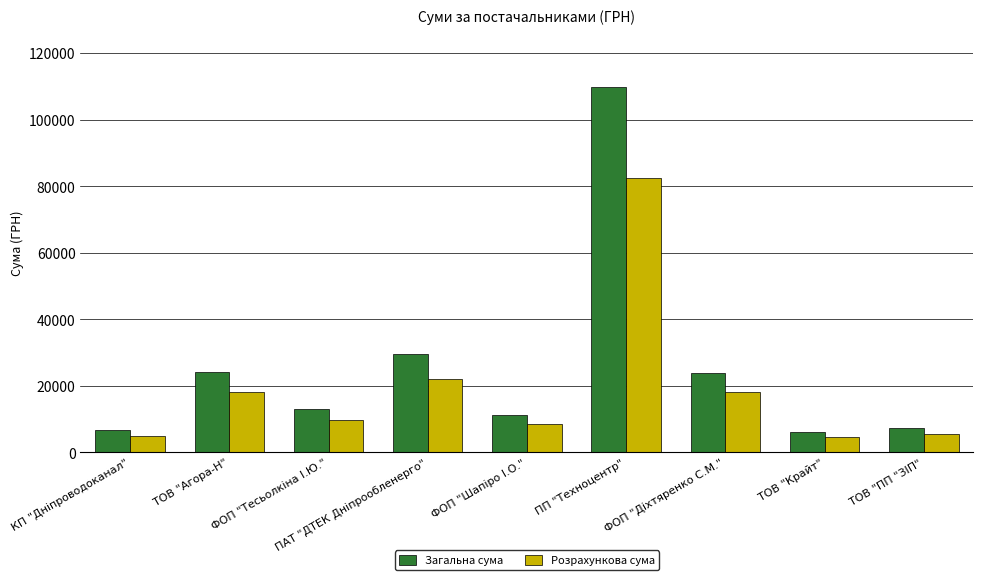

What is the difference between the highest and lowest values at ТОВ "Крайт"?

1533.0